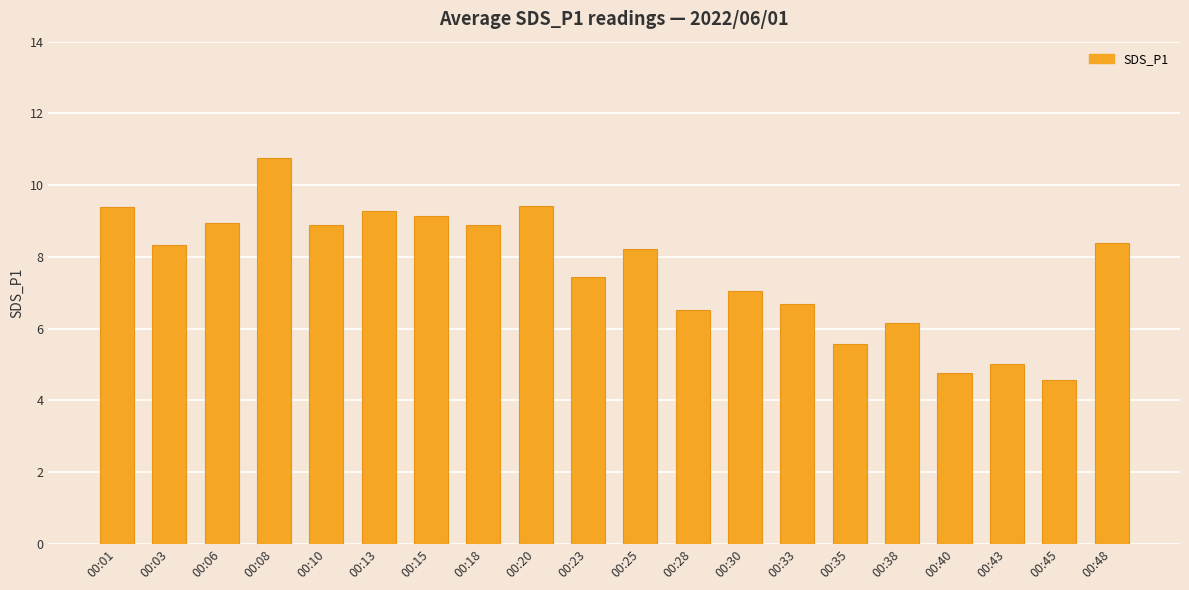

What is the maximum value shown in the chart?

10.8